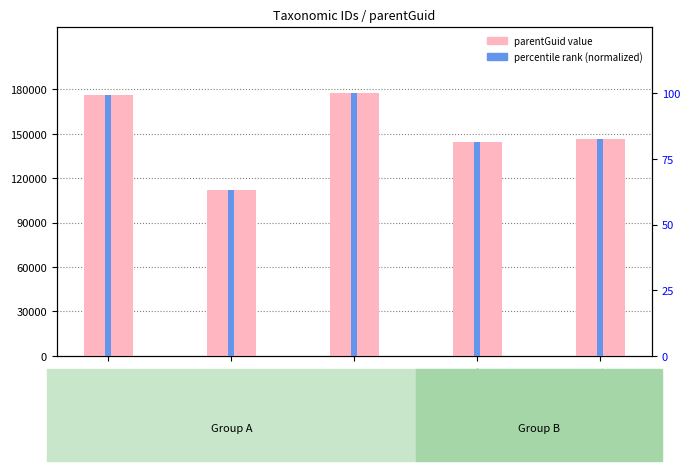

Is the value of parentGuid at 177343 greater than the value of percentile rank at 112951?

Yes